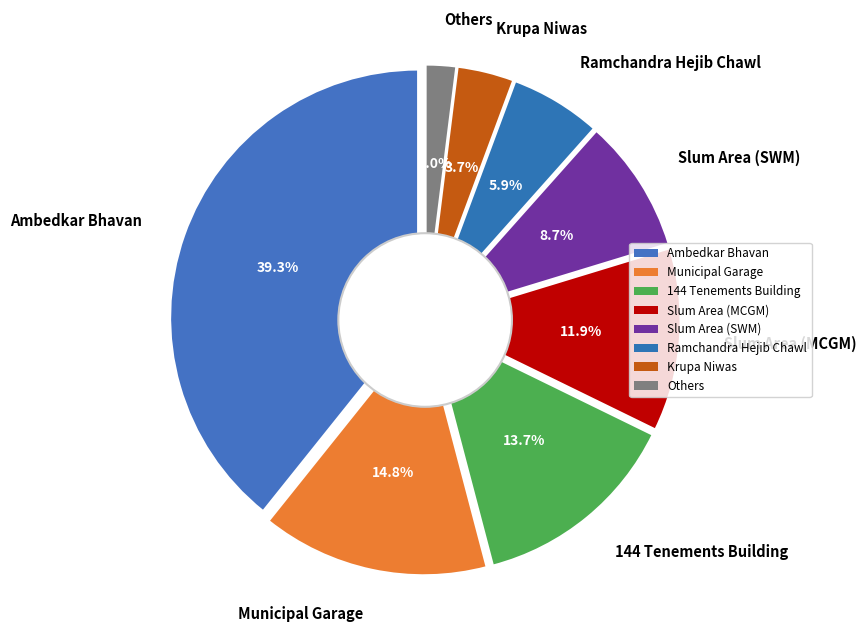

Is it true that Ramchandra Hejib Chawl is 6% of the pie?

True